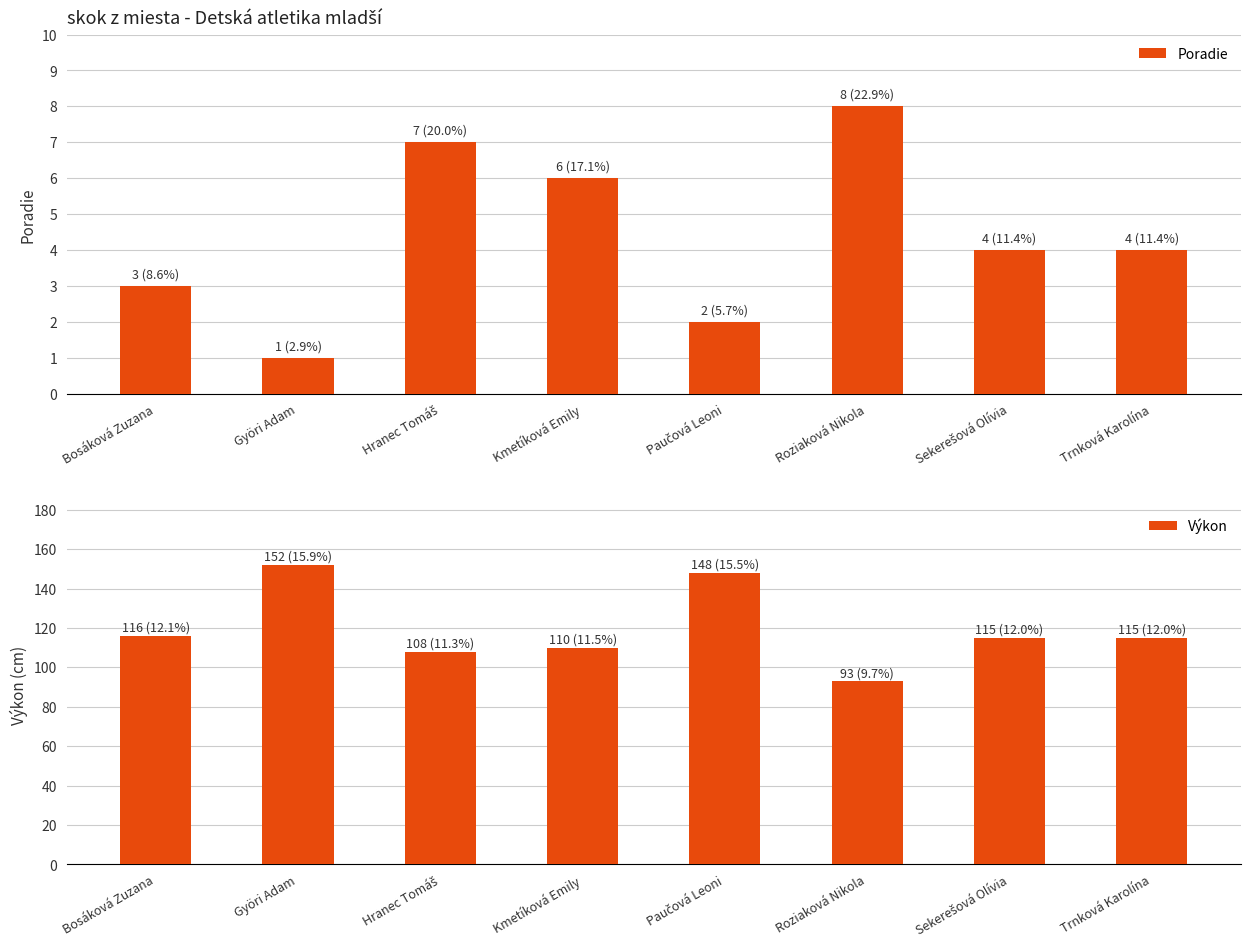

Reading right to left, transcribe all the data shown in this chart.

Poradie: Trnková Karolína=4	Sekerešová Olívia=4	Roziaková Nikola=8	Paučová Leoni=2	Kmetíková Emily=6	Hranec Tomáš=7	Györi Adam=1	Bosáková Zuzana=3
Výkon: Trnková Karolína=115	Sekerešová Olívia=115	Roziaková Nikola=93	Paučová Leoni=148	Kmetíková Emily=110	Hranec Tomáš=108	Györi Adam=152	Bosáková Zuzana=116